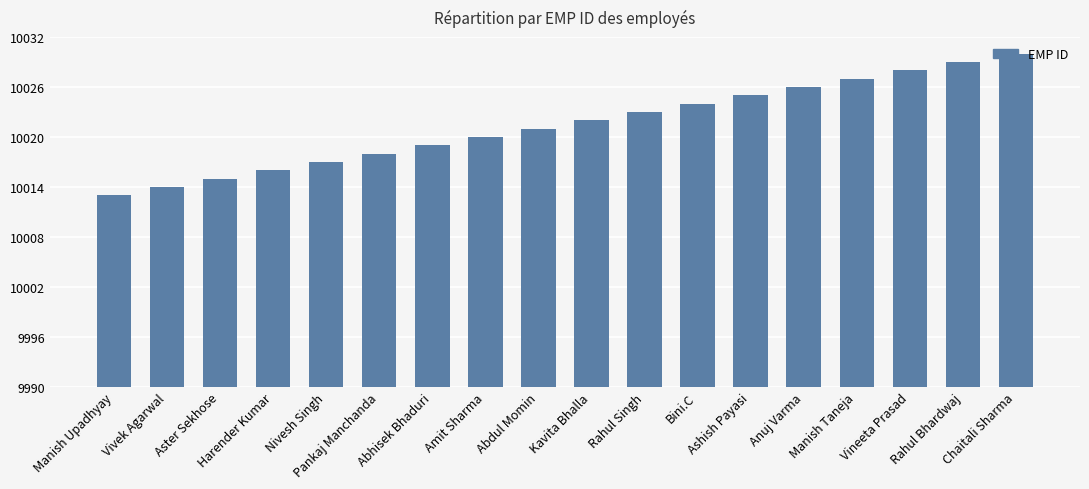

What is the value of the 4th bar from the left?

10016